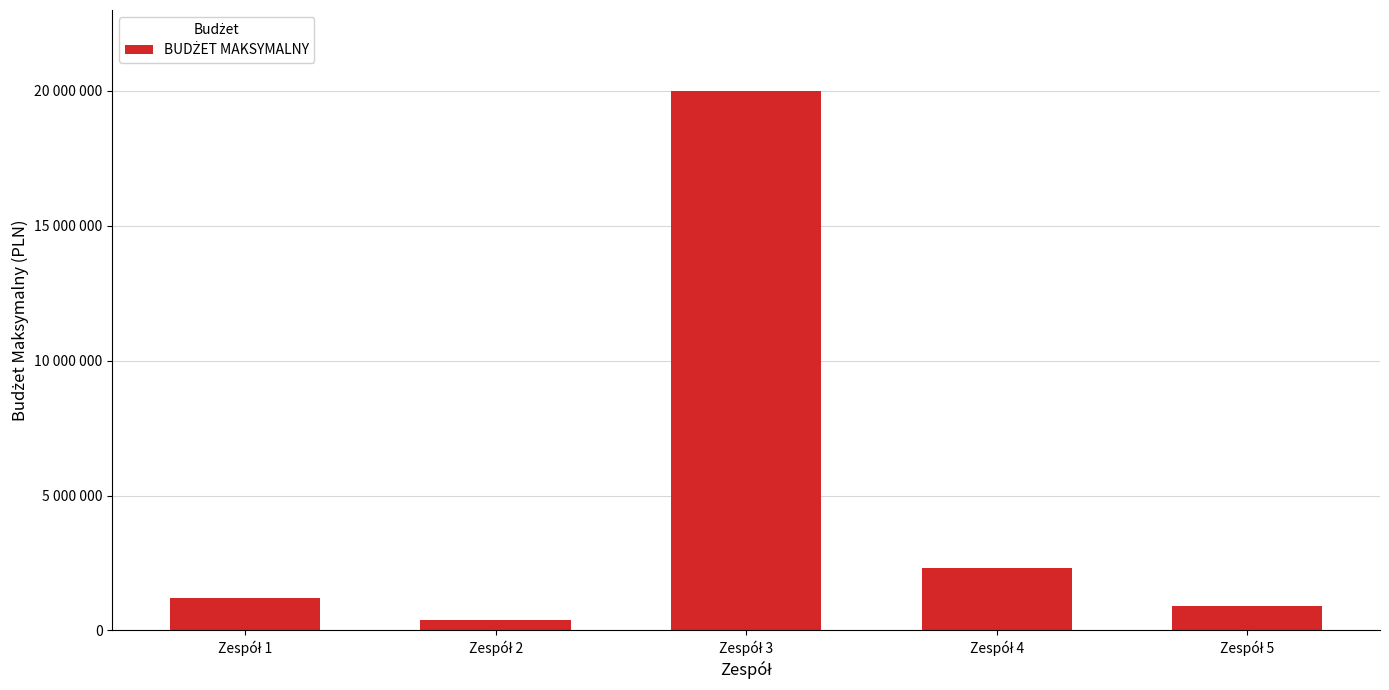

Are the bars horizontal?

No